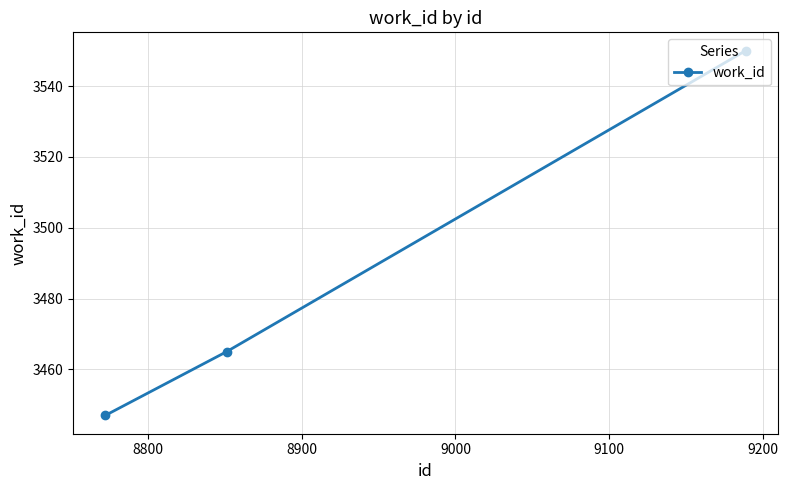

What is the smallest value displayed?

3447